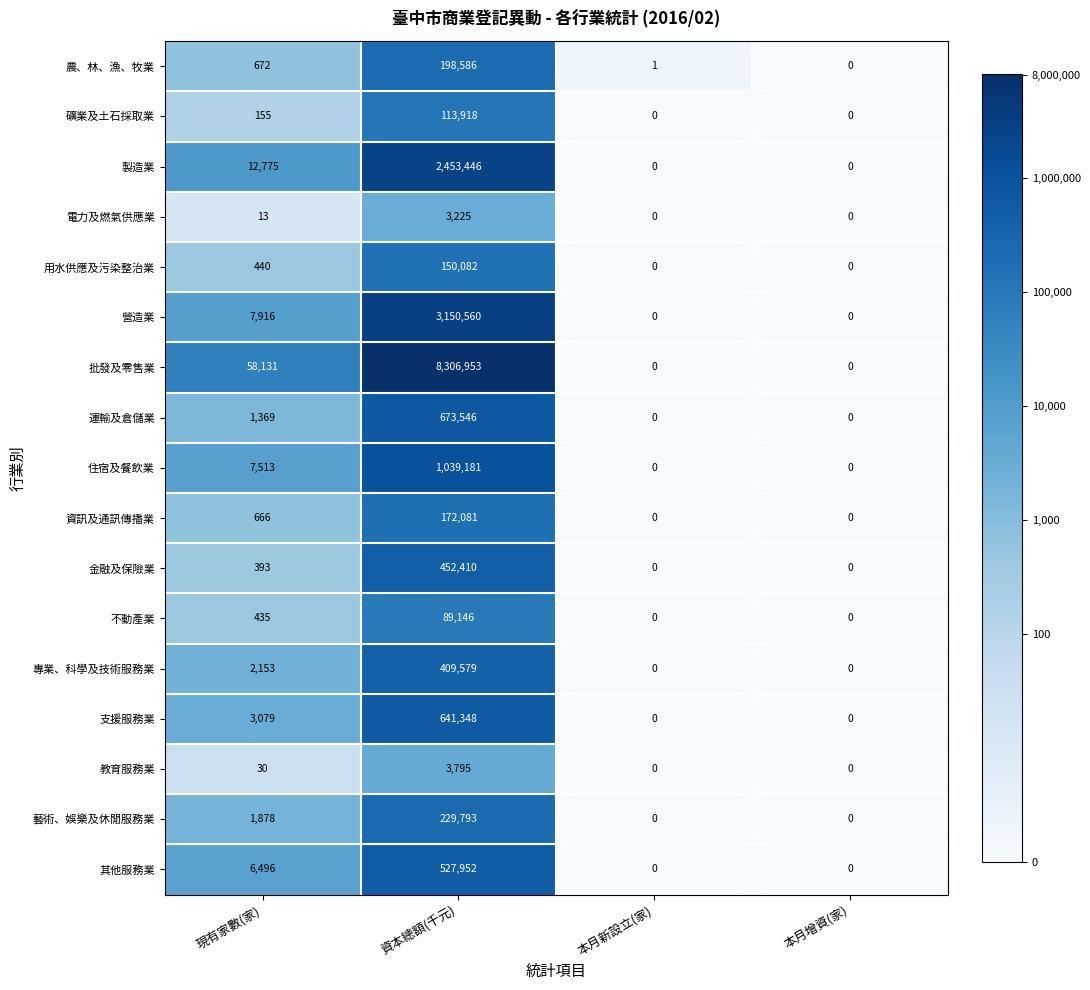

Between 現有家數(家) and 本月增資(家), which series saw the biggest shift?

批發及零售業